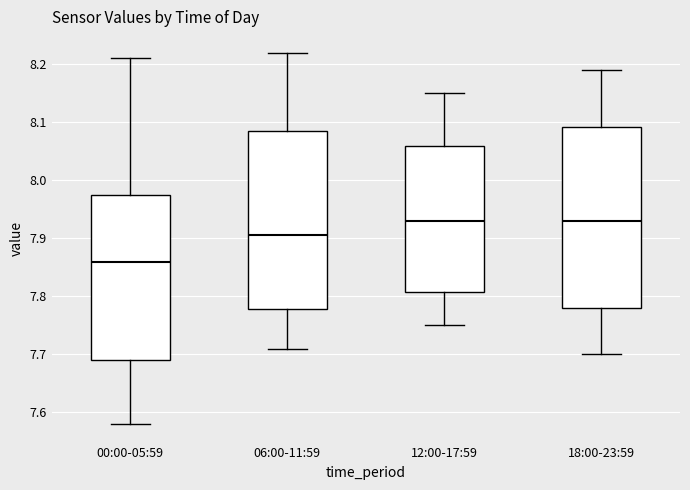

Reading left to right, read every box against the y-axis: the position of its median line, the range the box covers, and the ends of its whiskers. The values are not printed on the chart, so give them approximately, as read against the axis.

00:00-05:59: median 7.86, box 7.69 to 7.98, whiskers 7.58 to 8.21
06:00-11:59: median 7.91, box 7.78 to 8.09, whiskers 7.71 to 8.22
12:00-17:59: median 7.93, box 7.81 to 8.06, whiskers 7.75 to 8.15
18:00-23:59: median 7.93, box 7.78 to 8.09, whiskers 7.70 to 8.19